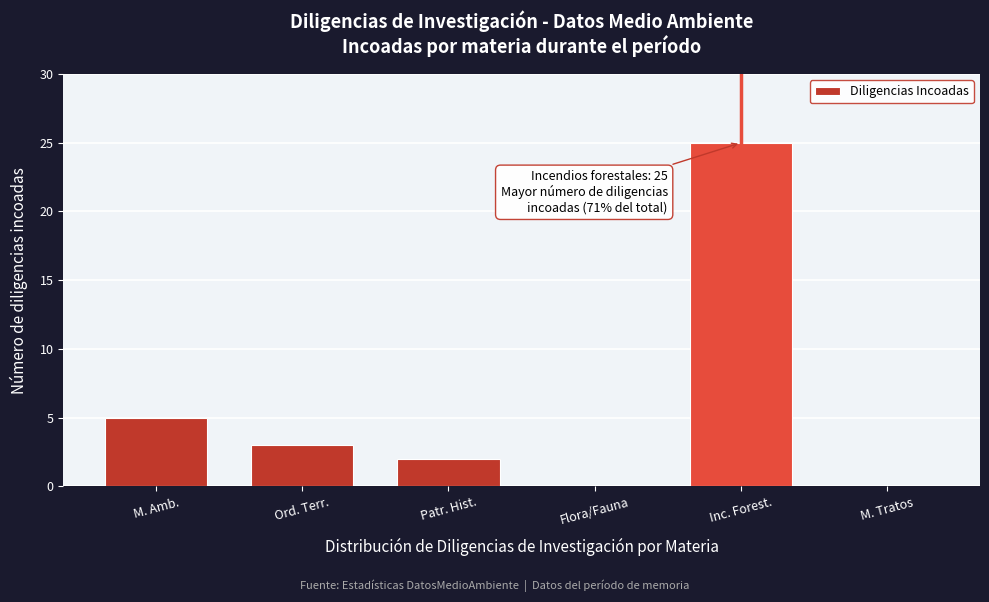

Reading right to left, what are all the values shown in this chart?

M. Tratos=0	Inc. Forest.=25	Flora/Fauna=0	Patr. Hist.=2	Ord. Terr.=3	M. Amb.=5